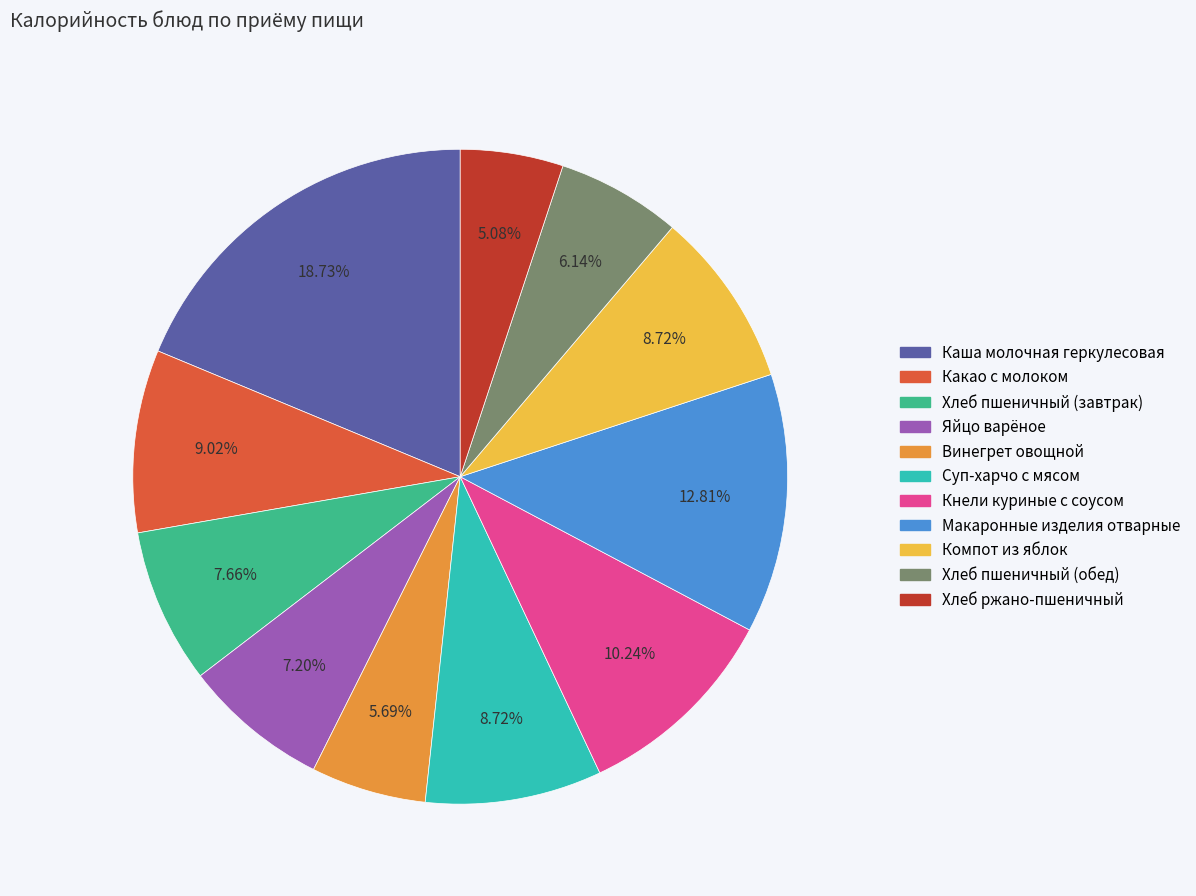

The Винегрет овощной slice represents 1% of the pie. True or false?

False